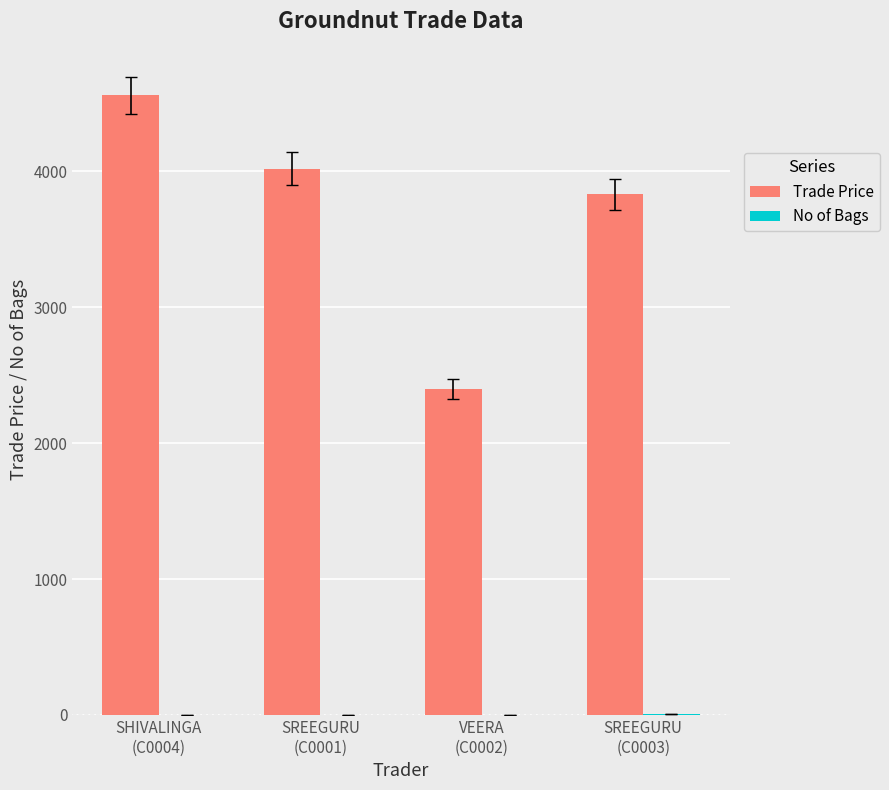

What is the greatest value displayed?

4560.8